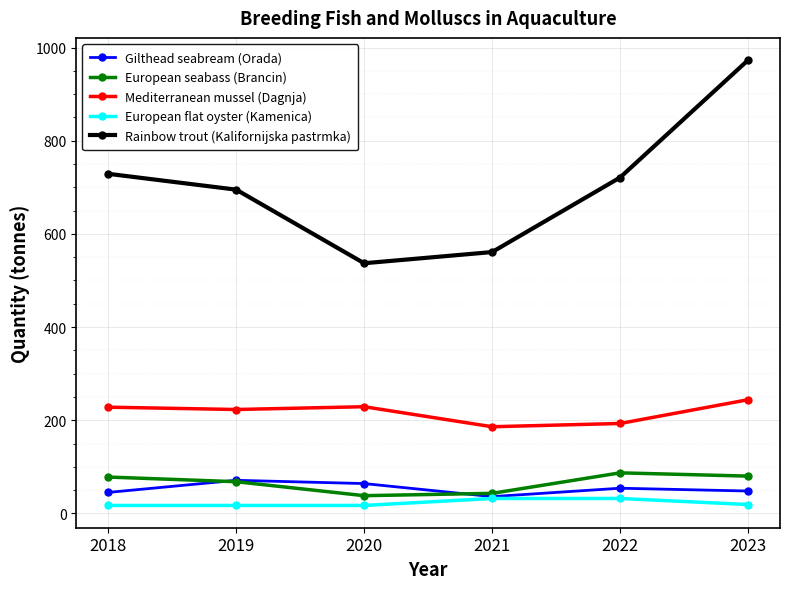

Is it true that Mediterranean mussel (Dagnja) equals 116 at 2020?

False